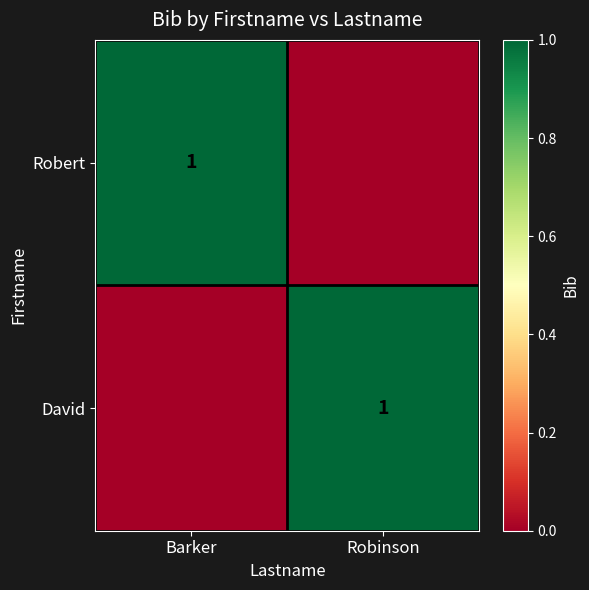

True or false: Robert has a value of 2 at Barker.

False